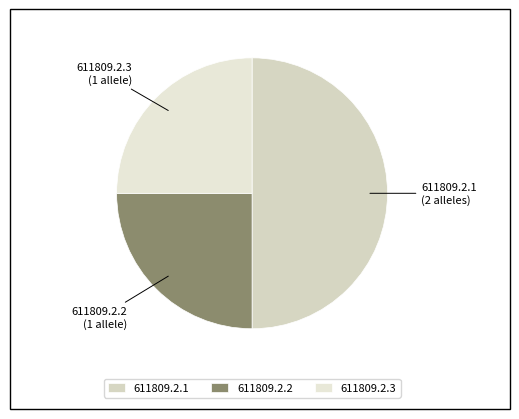

Do 611809.2.2 and 611809.2.1 together represent more than half of the pie?

Yes